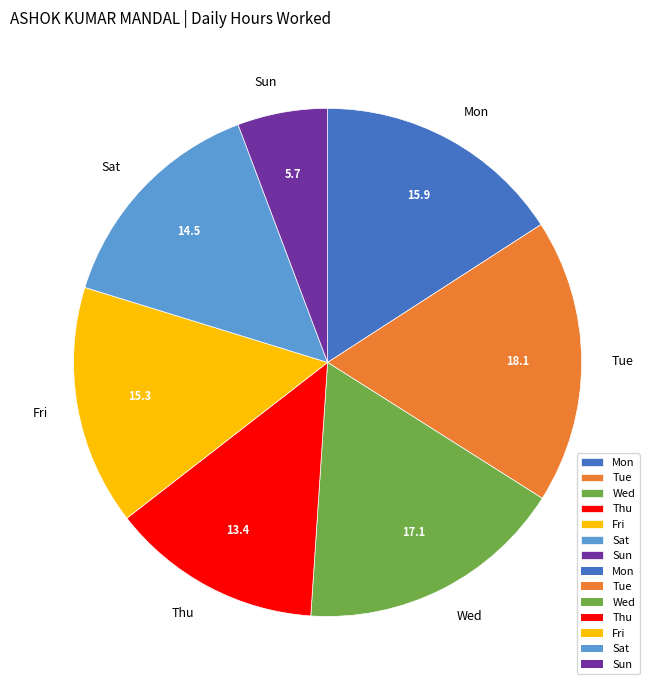

Is there a majority slice in this chart?

No